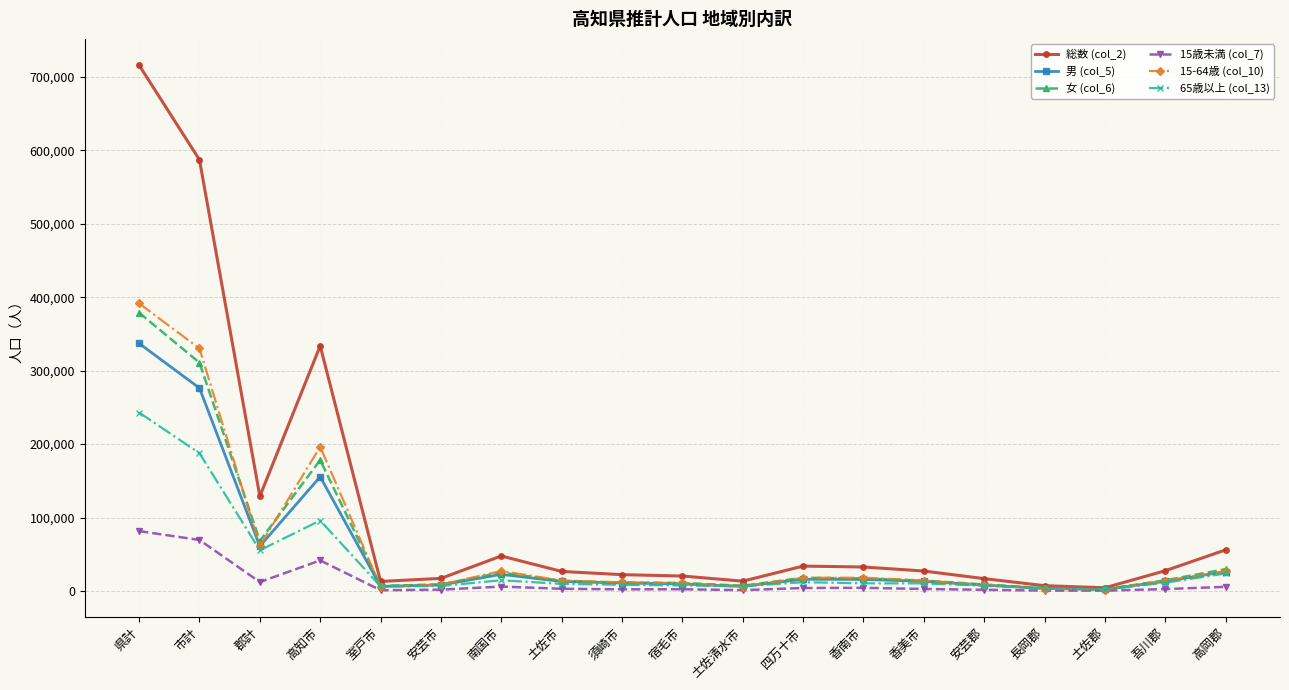

Which series has the widest spread of values?

総数 (col_2)